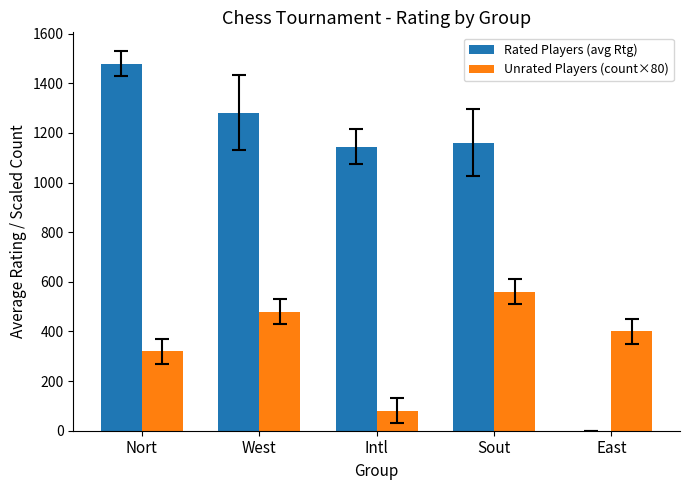

How many groups of bars are there?

5